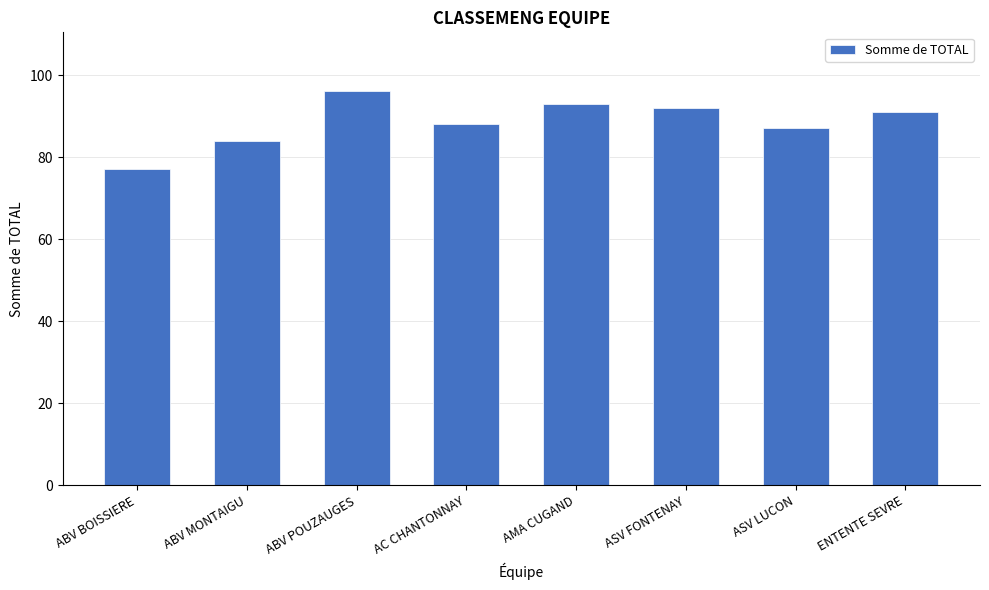

Reading right to left, transcribe all the data shown in this chart.

ENTENTE SEVRE=91	ASV LUCON=87	ASV FONTENAY=92	AMA CUGAND=93	AC CHANTONNAY=88	ABV POUZAUGES=96	ABV MONTAIGU=84	ABV BOISSIERE=77